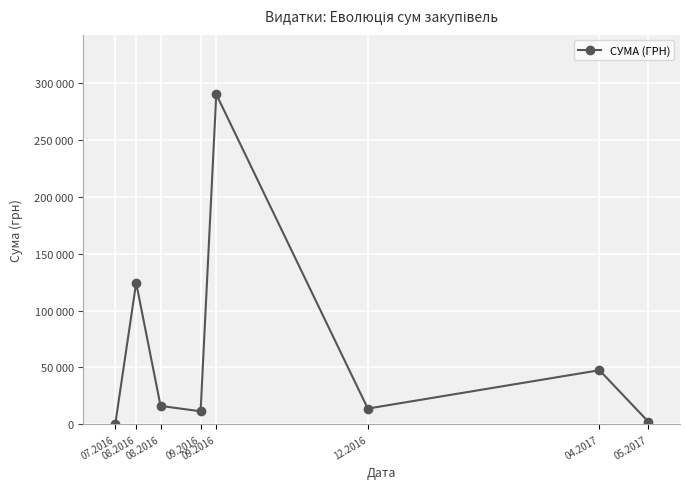

Which has a higher value, 05.2017 or 12.2016?

12.2016